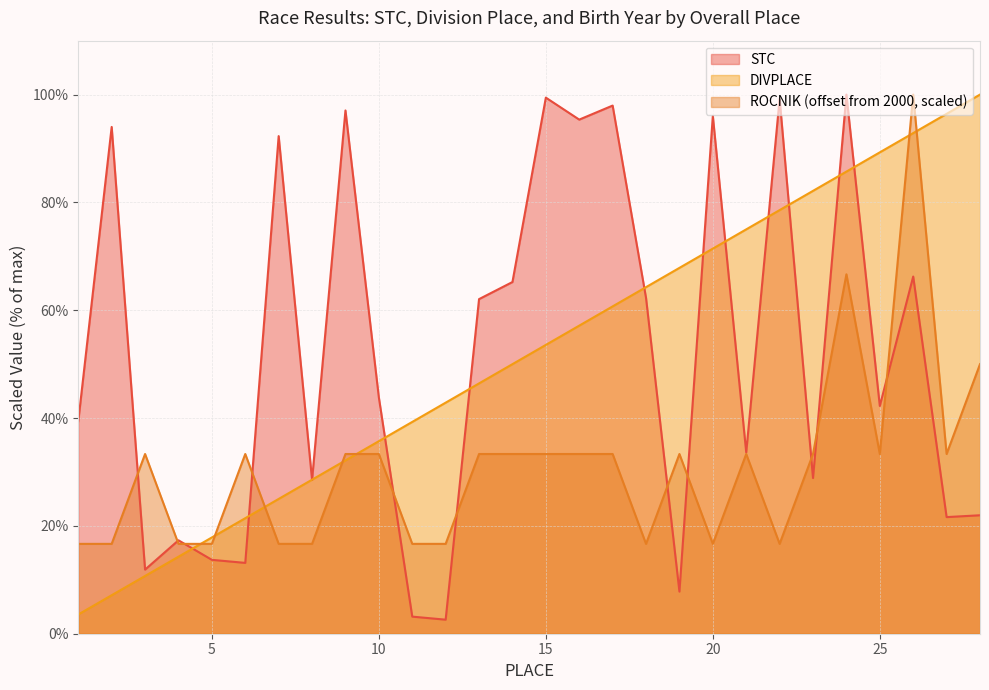

Where is ROCNIK nearest to the value 58?

28